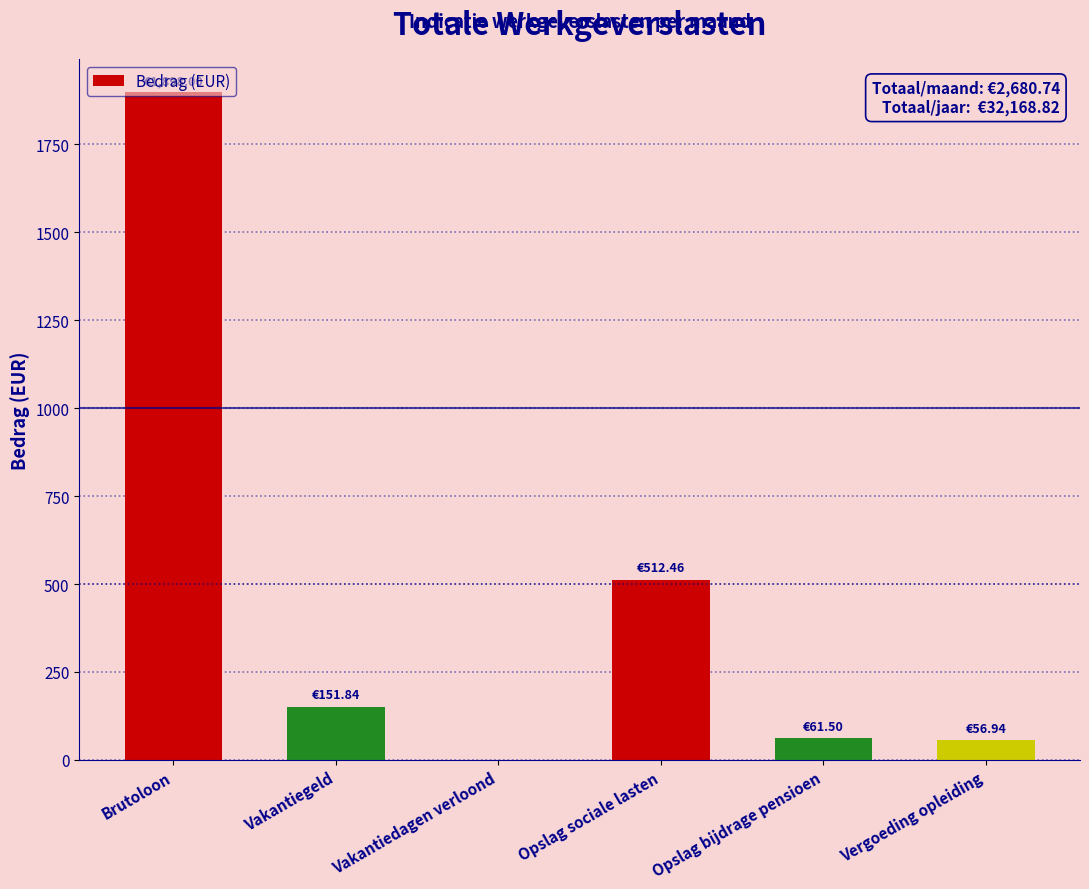

What is the ratio of the value at Opslag bijdrage pensioen to the value at Vergoeding opleiding?

1.1